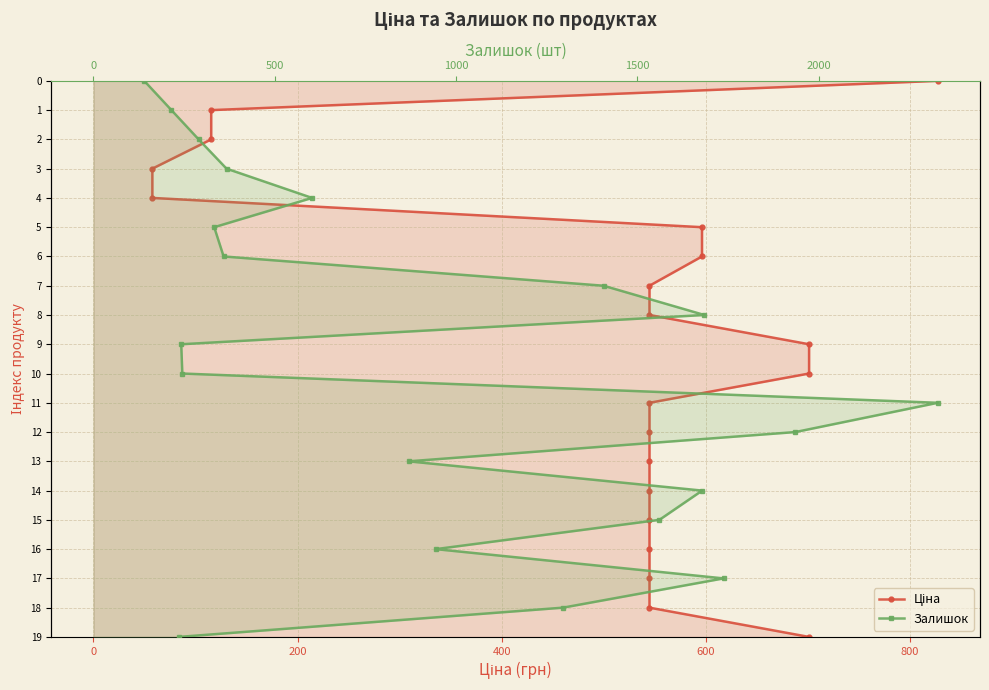

Is the value of Залишок at 13 greater than the value of Ціна at 15?

No